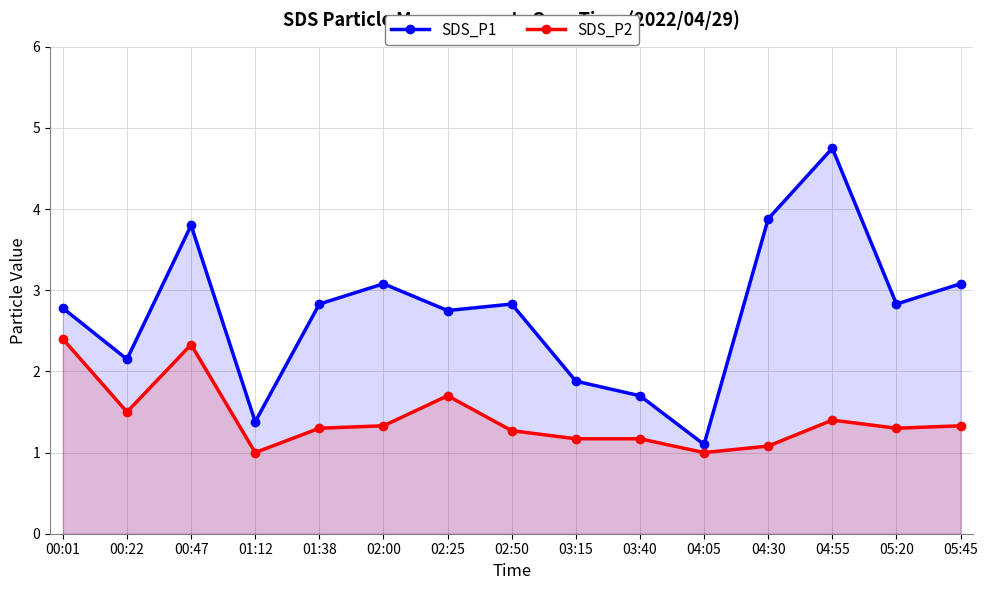

Reading left to right, what are all the values shown in this chart?

SDS_P1: 2.8	2.1	3.8	1.4	2.8	3.1	2.8	2.8	1.9	1.7	1.1	3.9	4.8	2.8	3.1
SDS_P2: 2.4	1.5	2.3	1.0	1.3	1.3	1.7	1.3	1.2	1.2	1.0	1.1	1.4	1.3	1.3